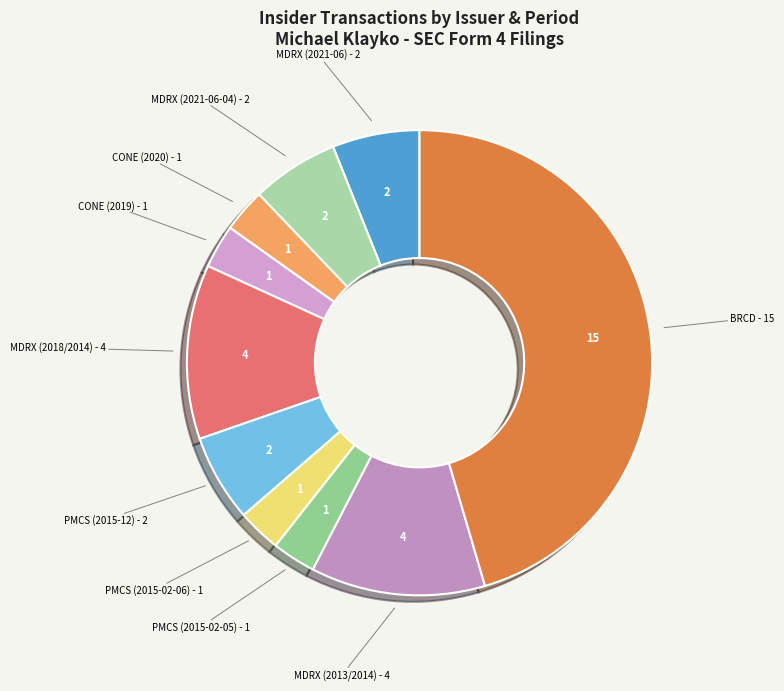

How many slices are in this pie chart?

10